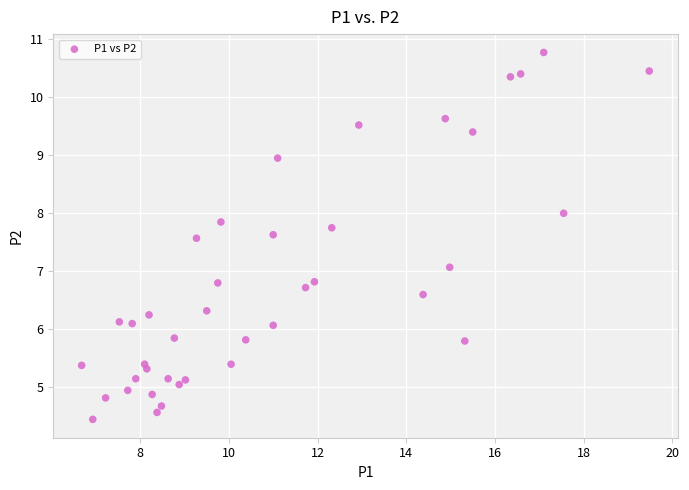

What Y value in the scatter plot is closest to 7?

7.1